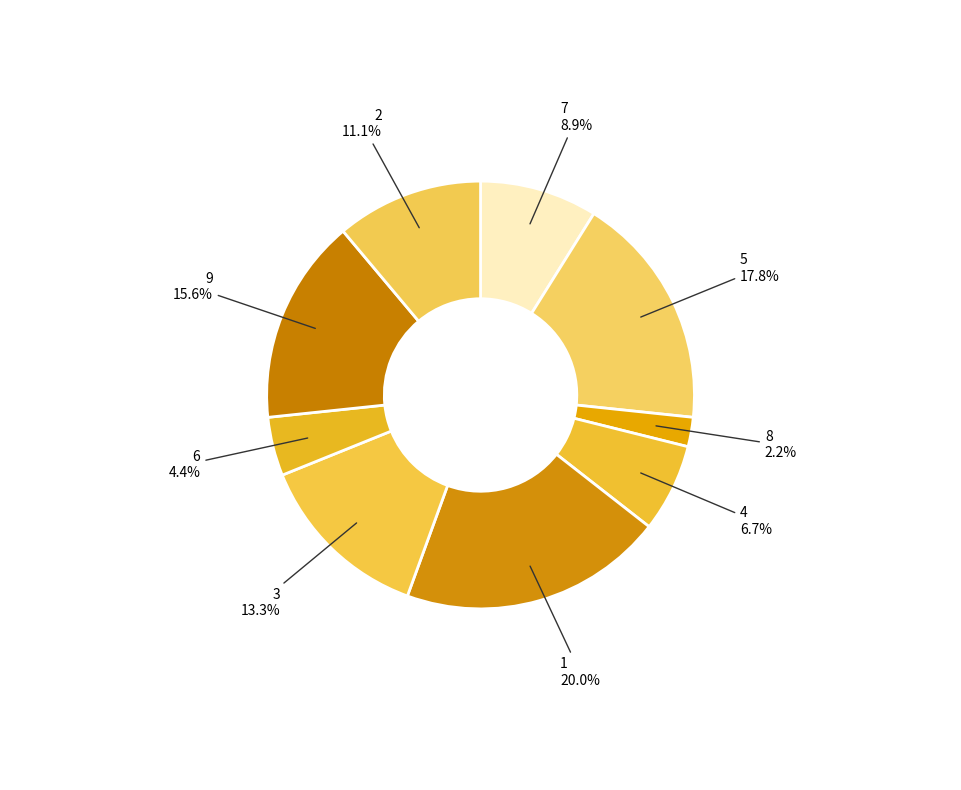

How many segments does this pie chart have?

9